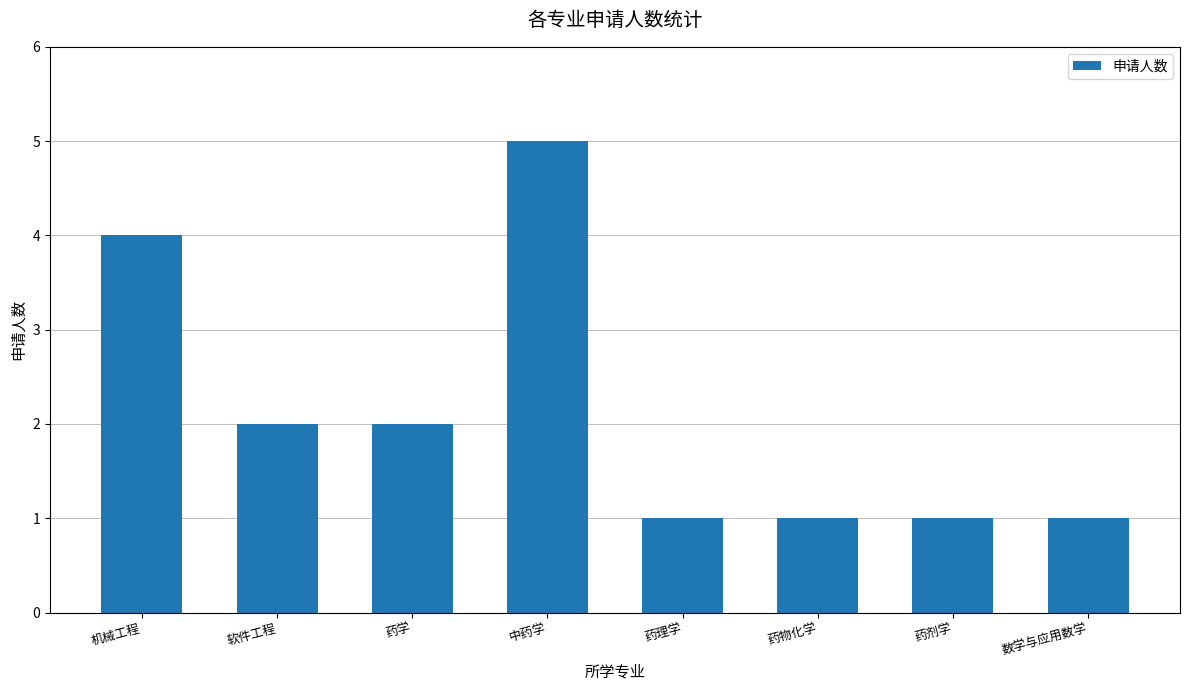

Reading right to left, transcribe all the data shown in this chart.

数学与应用数学=1	药剂学=1	药物化学=1	药理学=1	中药学=5	药学=2	软件工程=2	机械工程=4